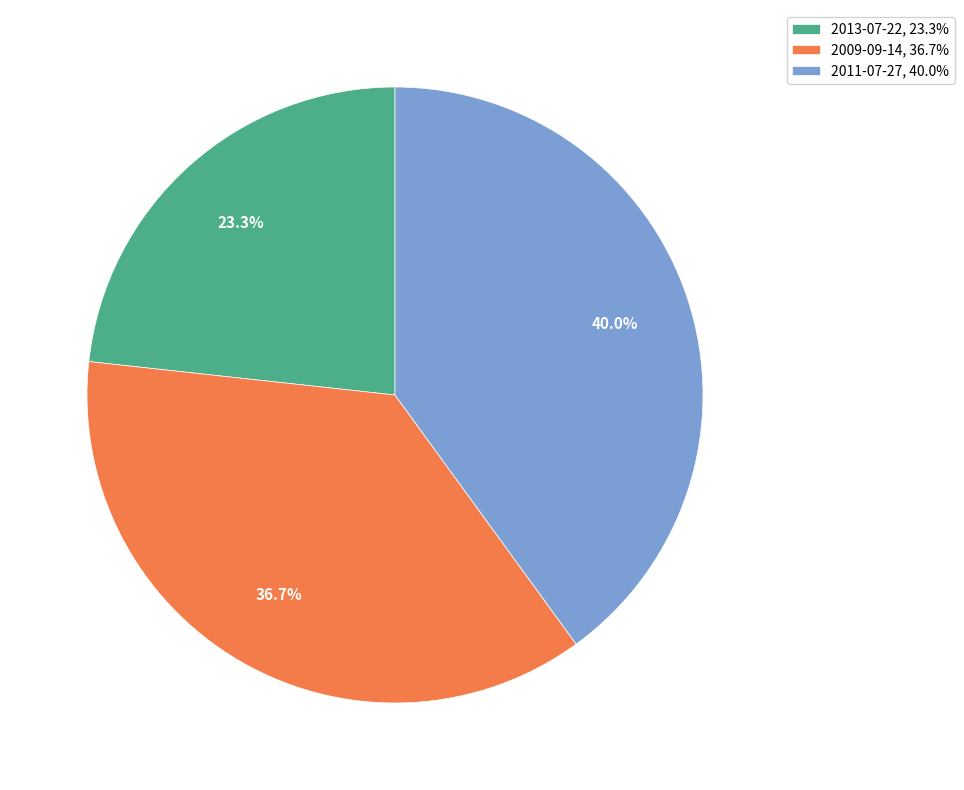

Is the sum of 2011-07-27 and 2009-09-14 greater than half?

Yes